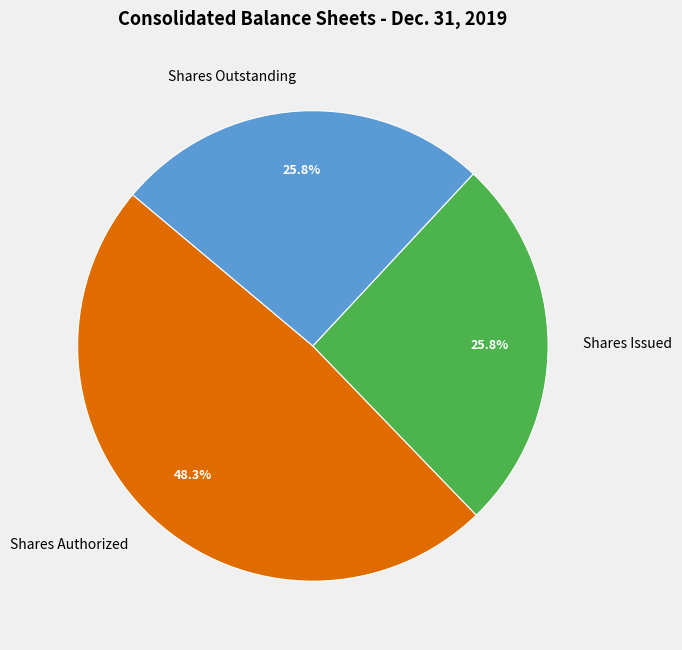

Which has a higher value, Shares Outstanding or Shares Authorized?

Shares Authorized